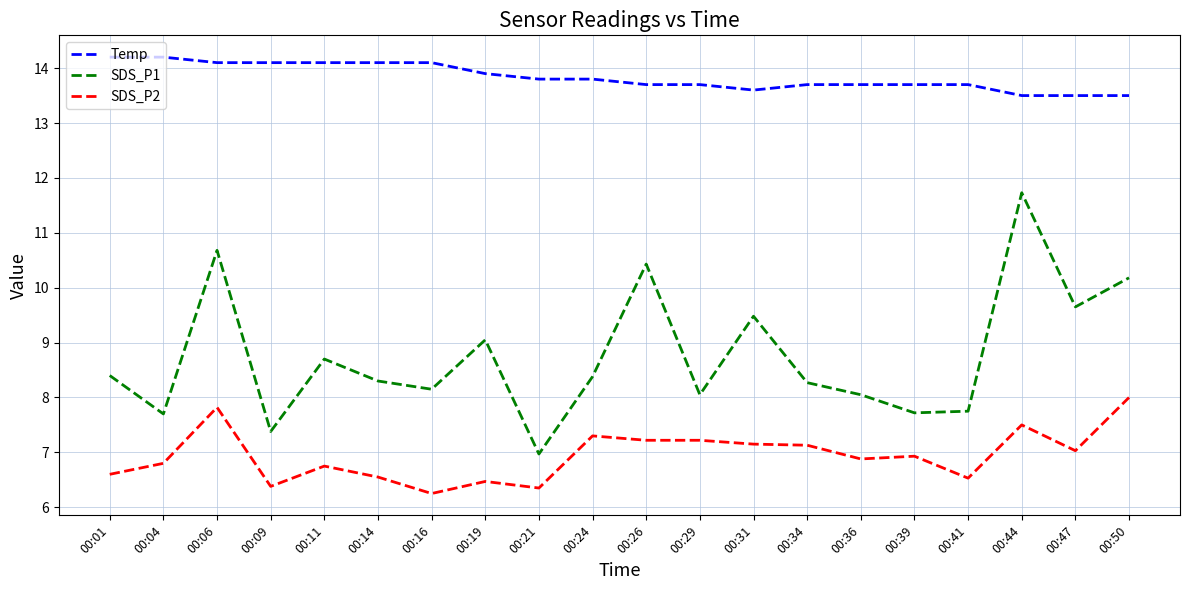

Which series changed the most between 00:06 and 00:36?

SDS_P1